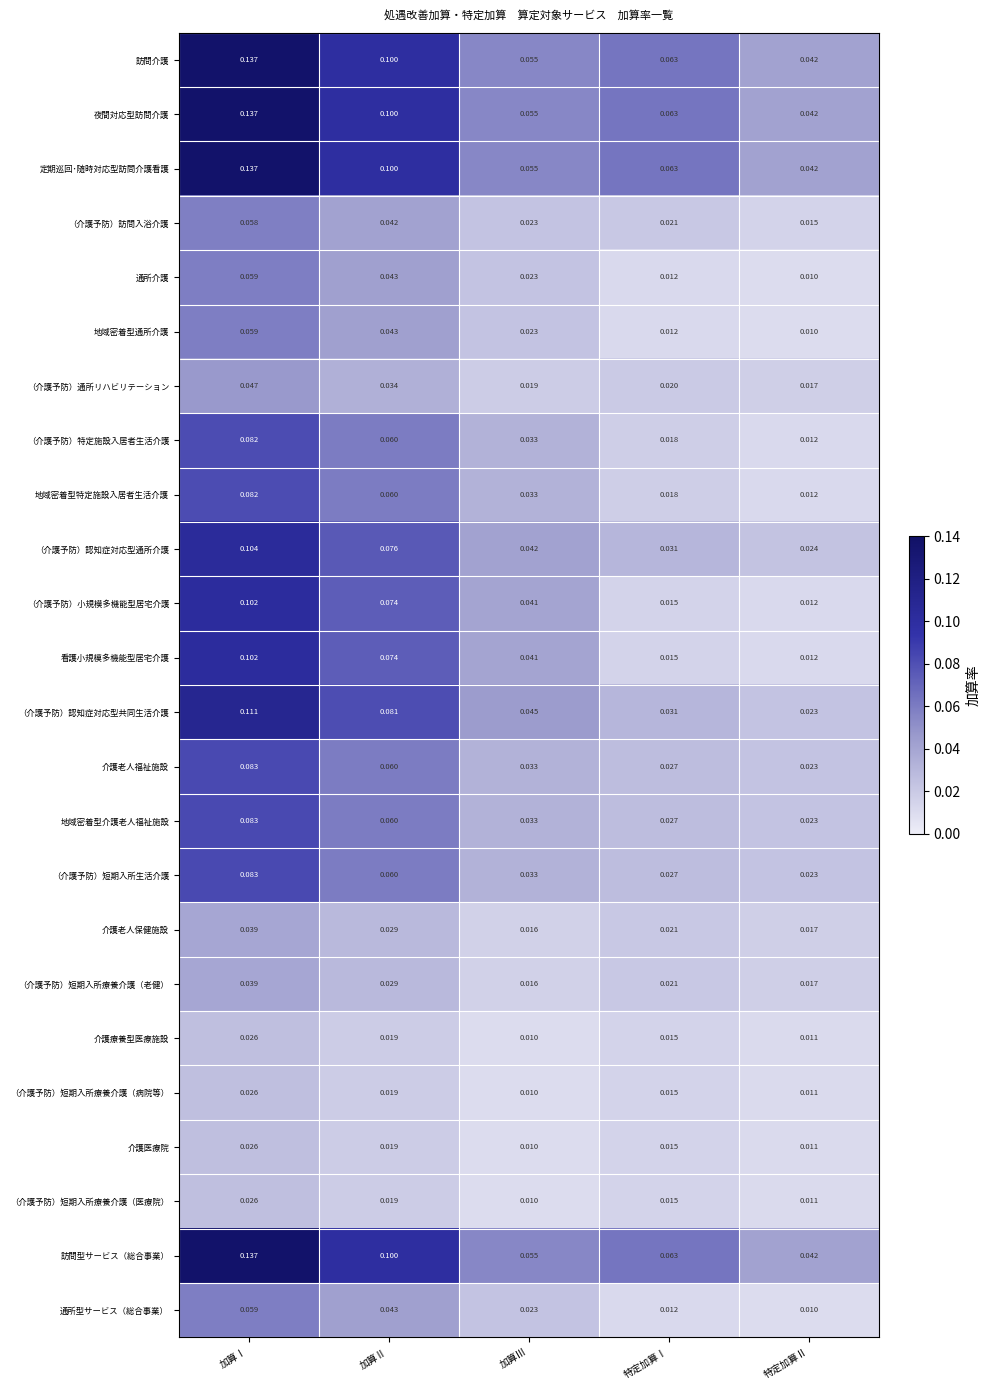

At which label is 介護老人福祉施設 closest to 0?

特定加算Ⅱ